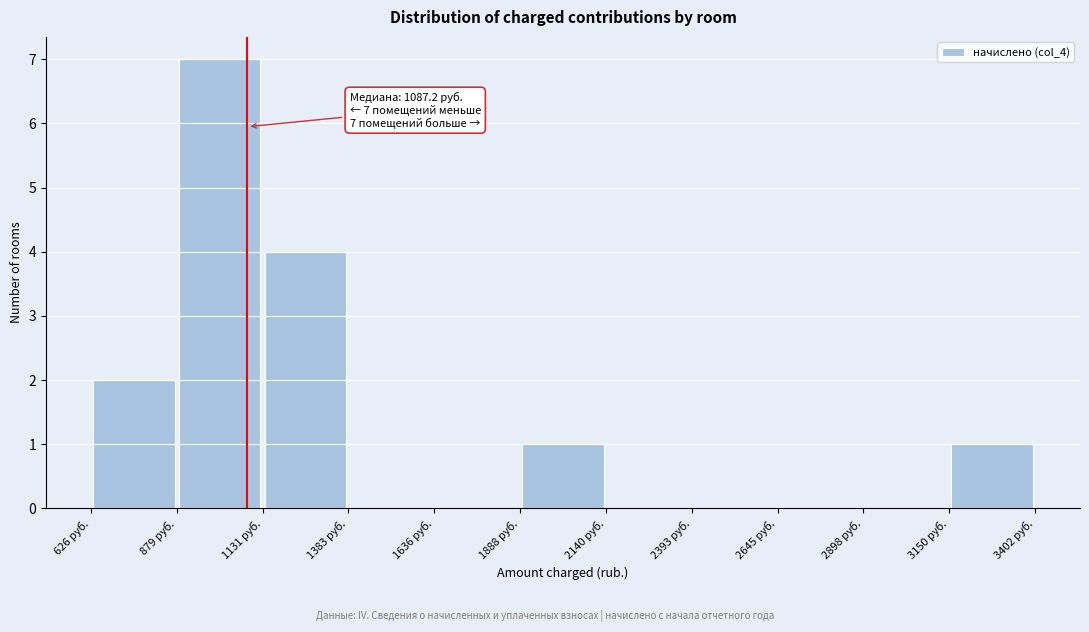

Which range on the x-axis has the tallest bar?

900 to 1150